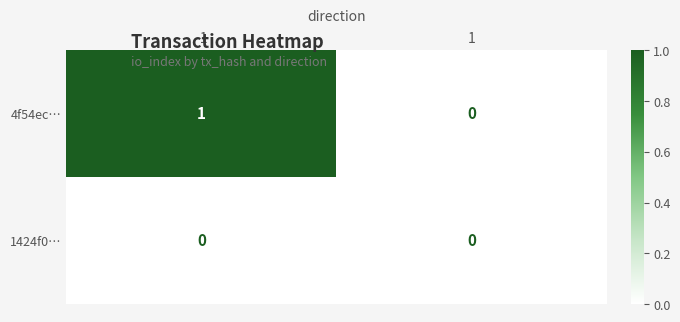

Which series has the largest total across all categories?

4f54ec…